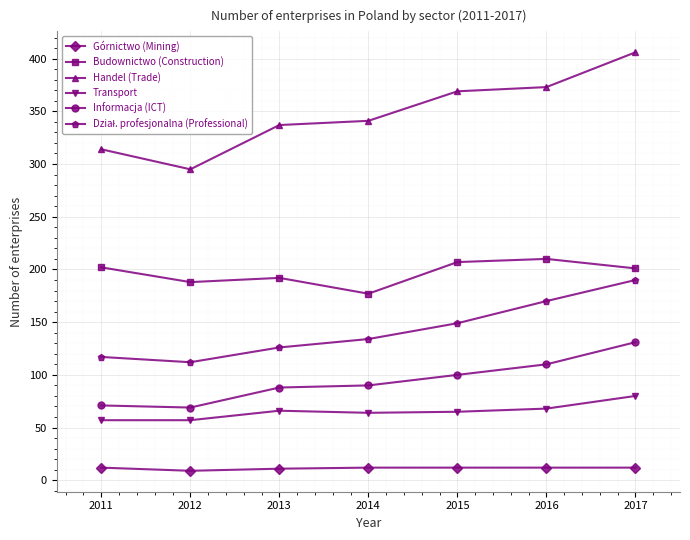

What is the total value across all series at 2012?

730